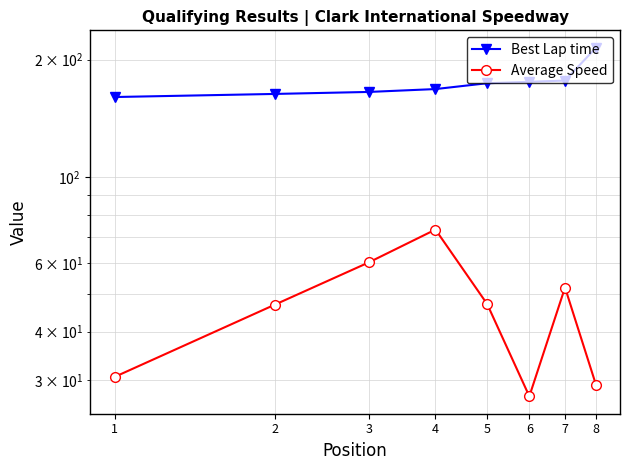

The value of Best Lap time at 3 is 267.5. True or false?

False